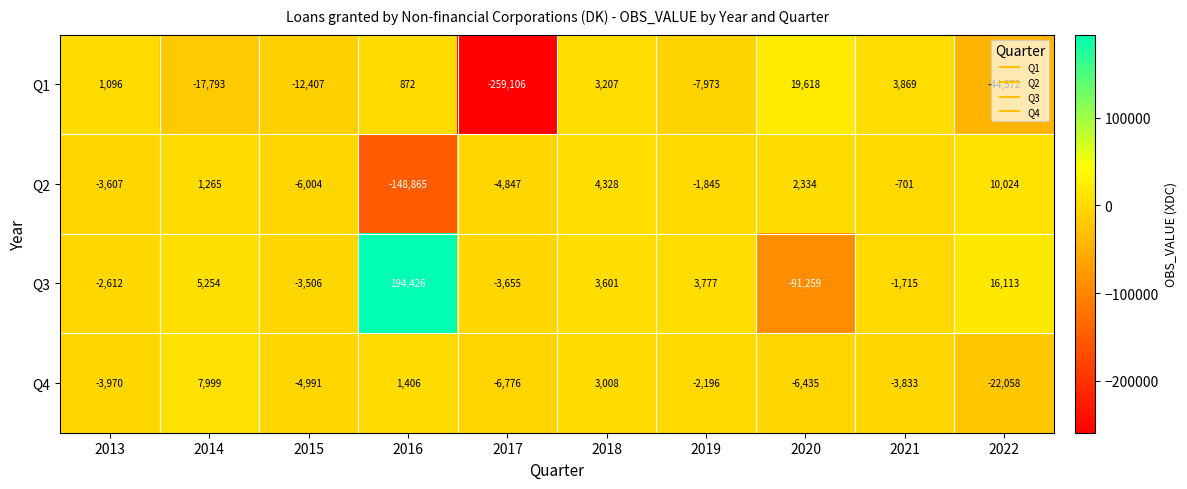

How many categories are shown in the chart?

10